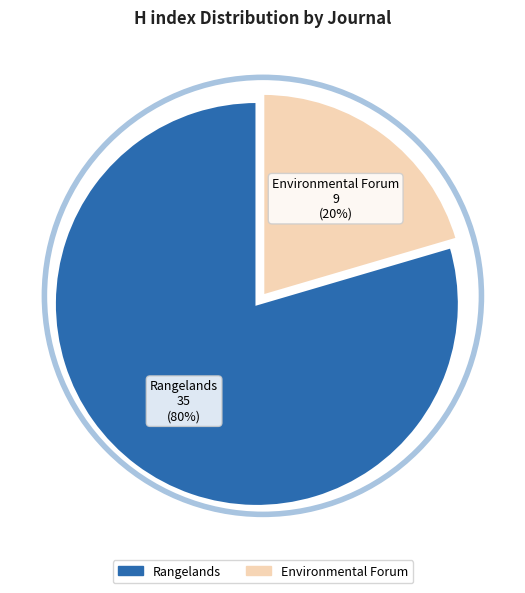

To the nearest percent, what percentage of the pie is Rangelands?

80%